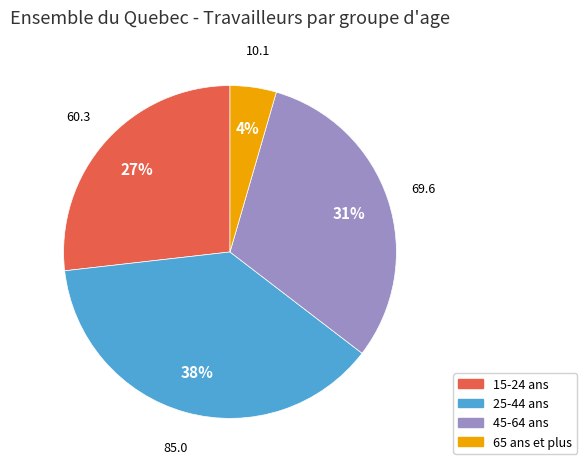

Is there a majority slice in this chart?

No